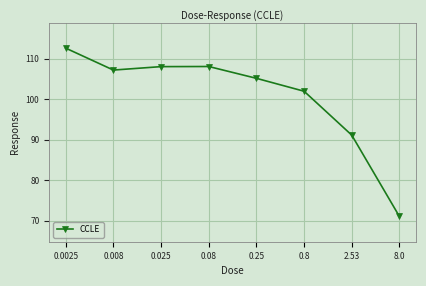

What is the minimum value shown in the chart?

71.0